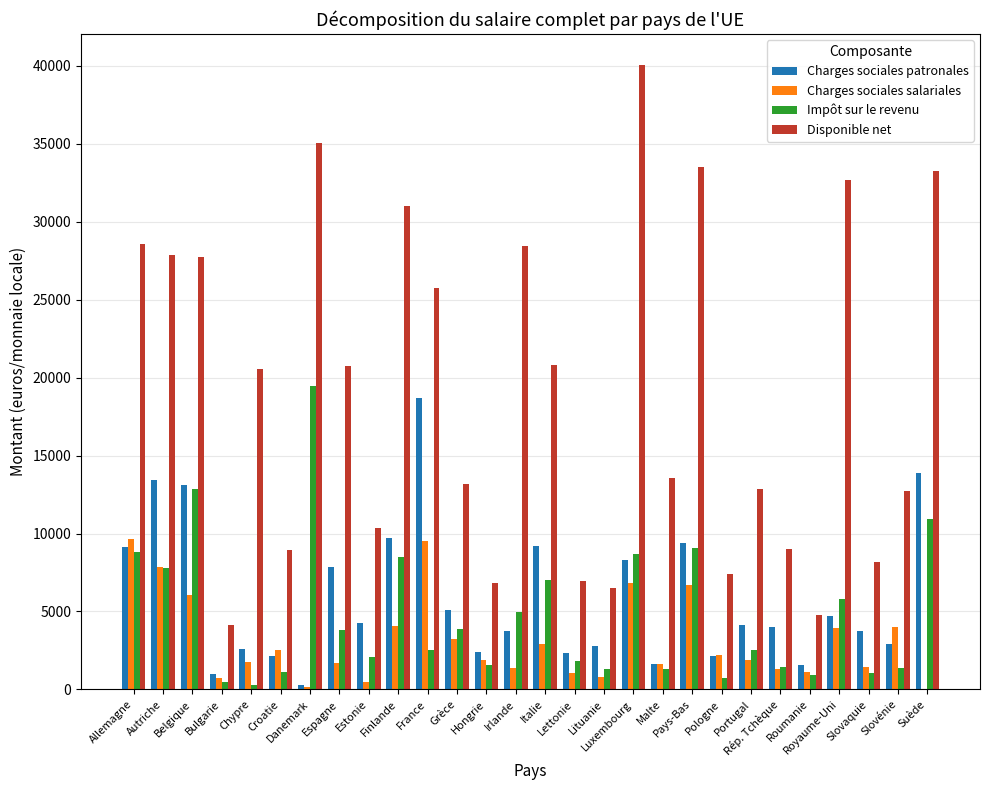

Which series has the largest total across all categories?

Disponible net